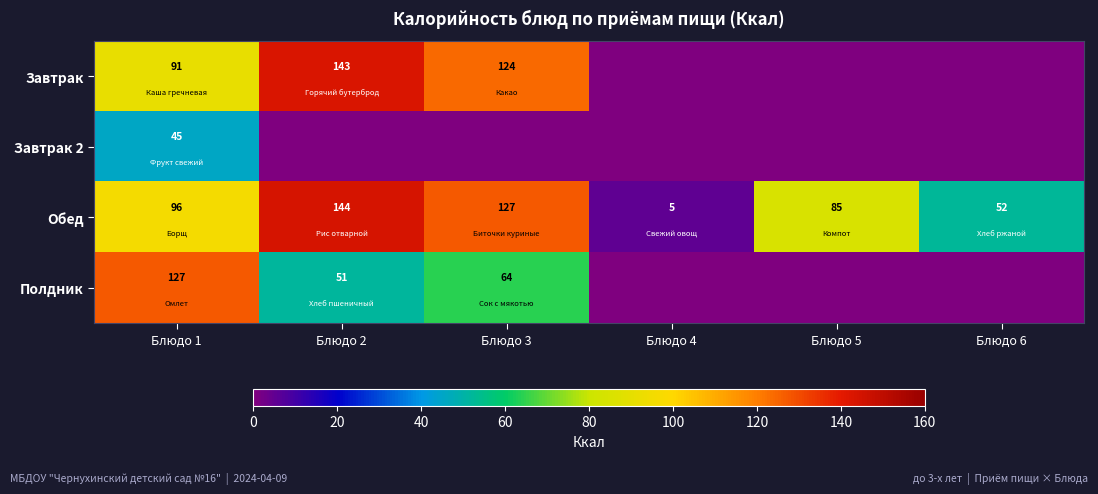

Rank the series at Блюдо 1 from highest to lowest value.

Полдник, Обед, Завтрак, Завтрак 2